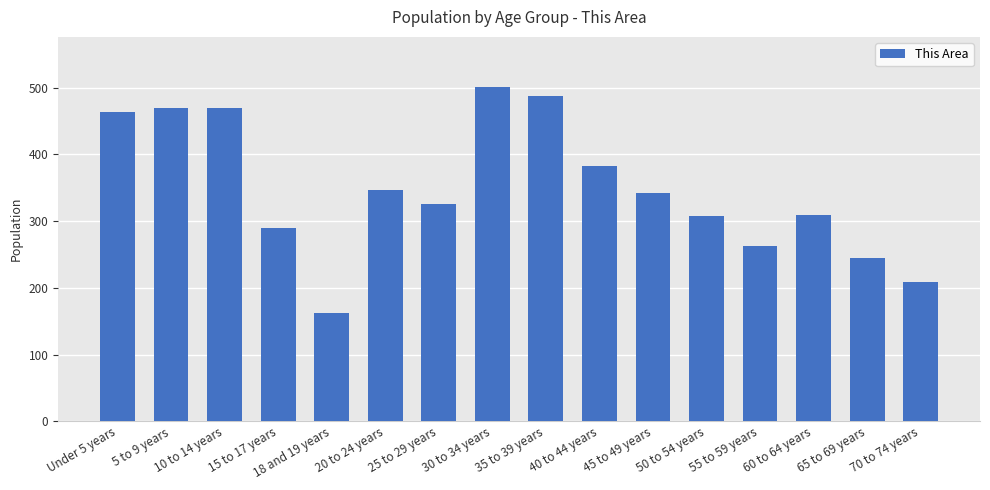

True or false: the data shows 244 at 30 to 34 years.

False